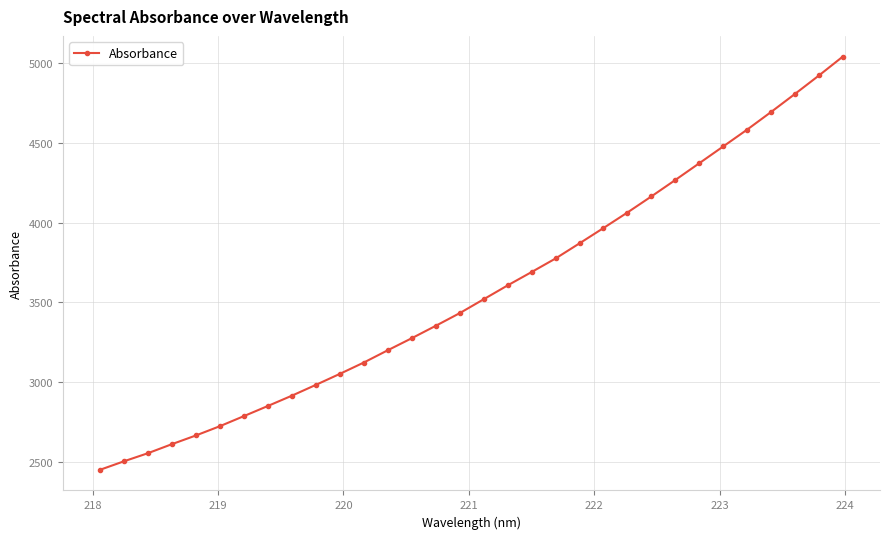

True or false: there are more than 2 points higher than both neighbors.

False